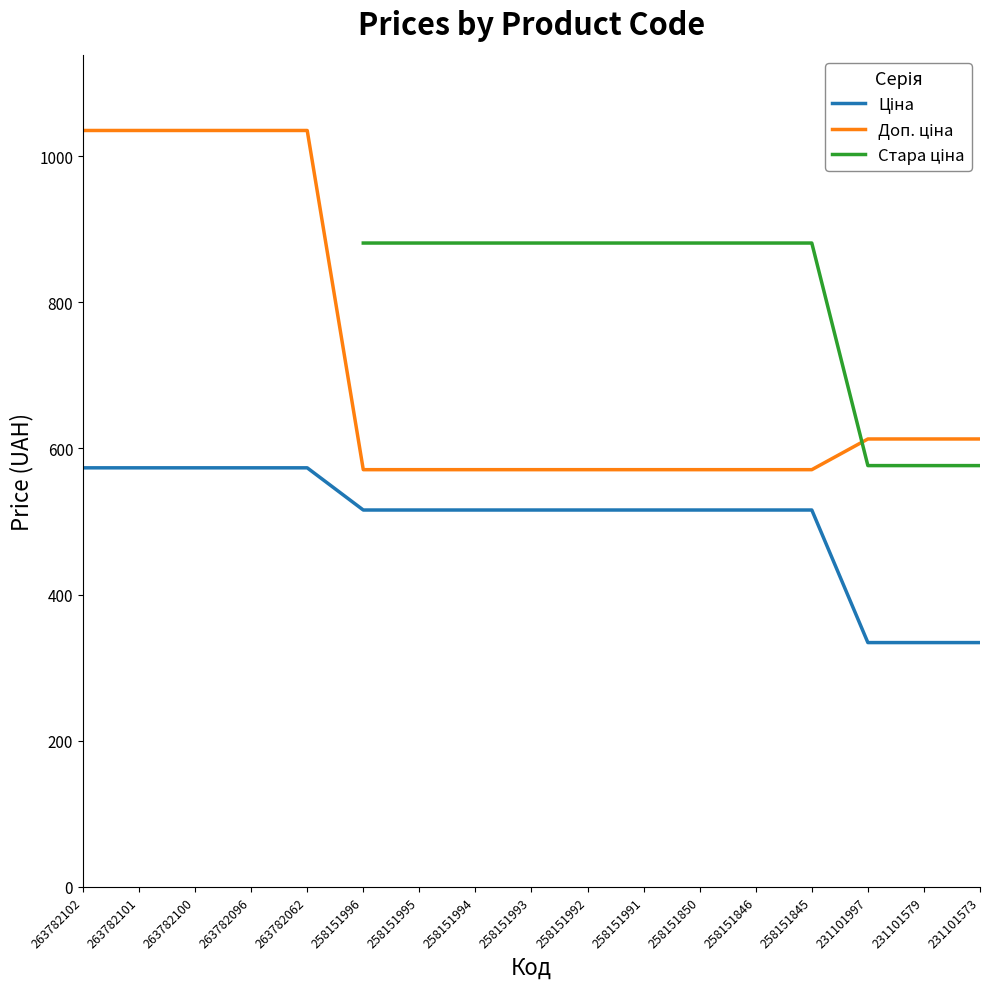

What is the lowest value of the Доп. ціна series?

571.0